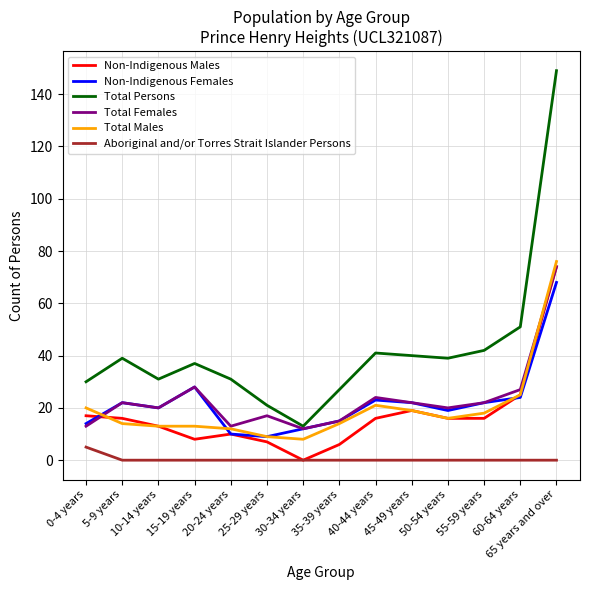

Which series has the widest spread of values?

Total Persons